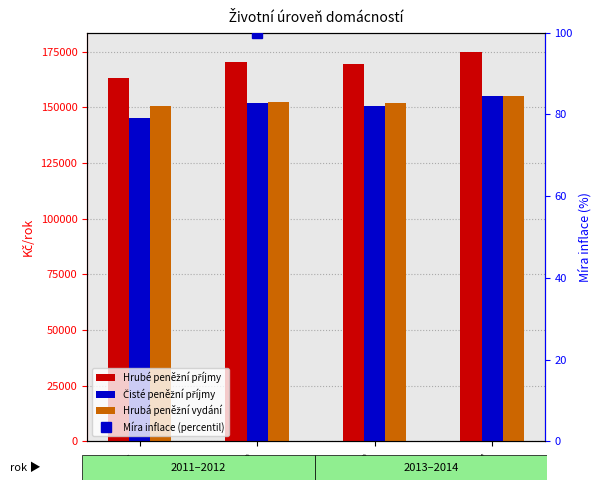

What is the value of the Hrubé peněžní příjmy bar at the 2nd from the left?

170332.0